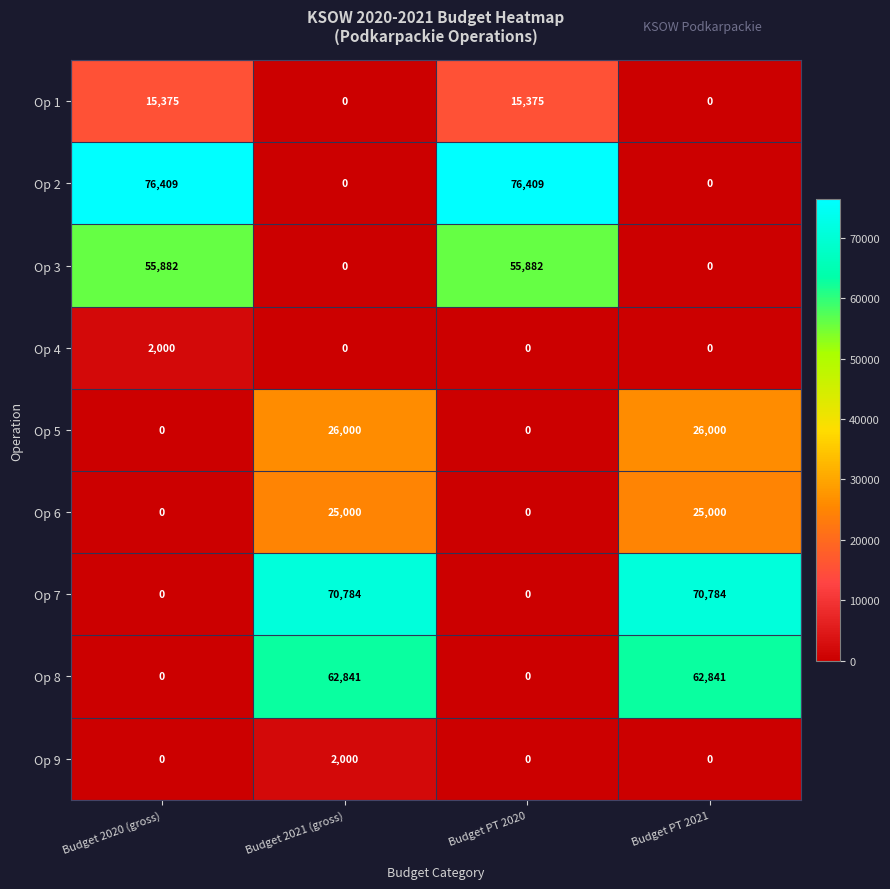

How many categories are shown in the chart?

4